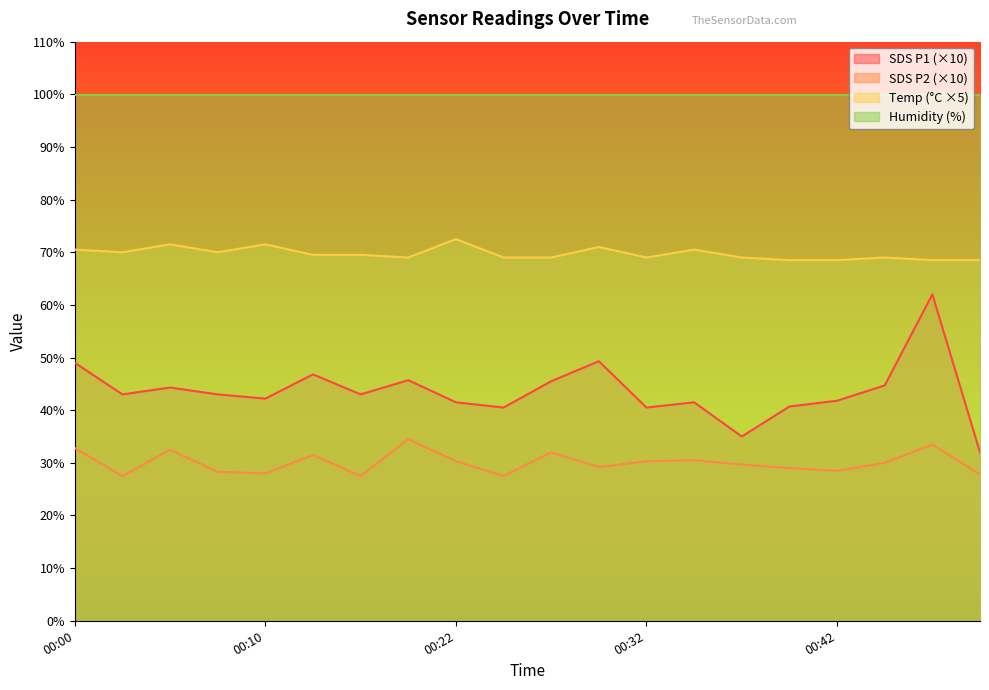

Between 00:07 and 00:22, which is larger?

00:07